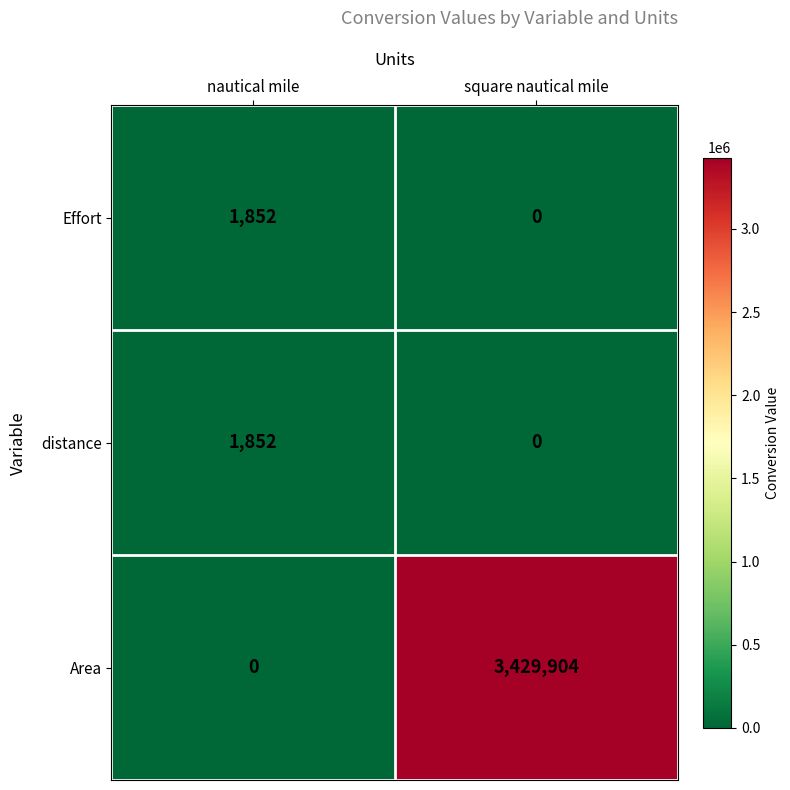

Which series has the largest total across all categories?

Area